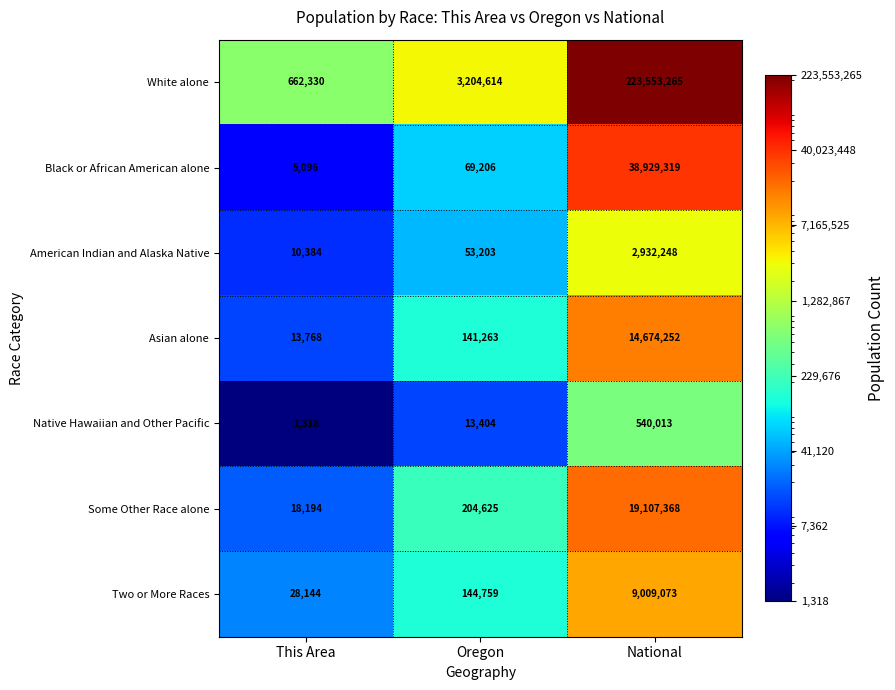

What is the spread (max minus min) of values at National?

223013252